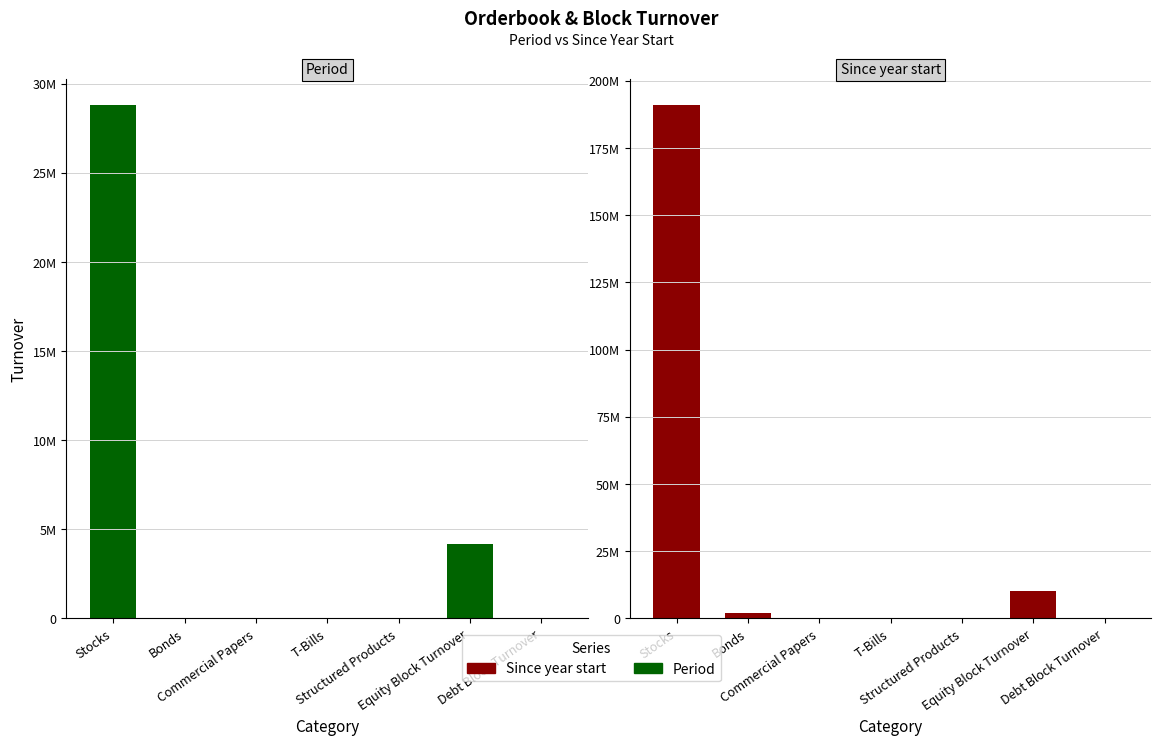

At which label is Since year start closest to 95491145?

Equity Block Turnover